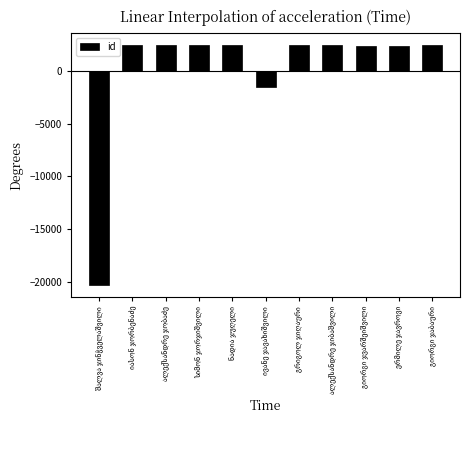

What is the difference between the maximum and second lowest values?

3924